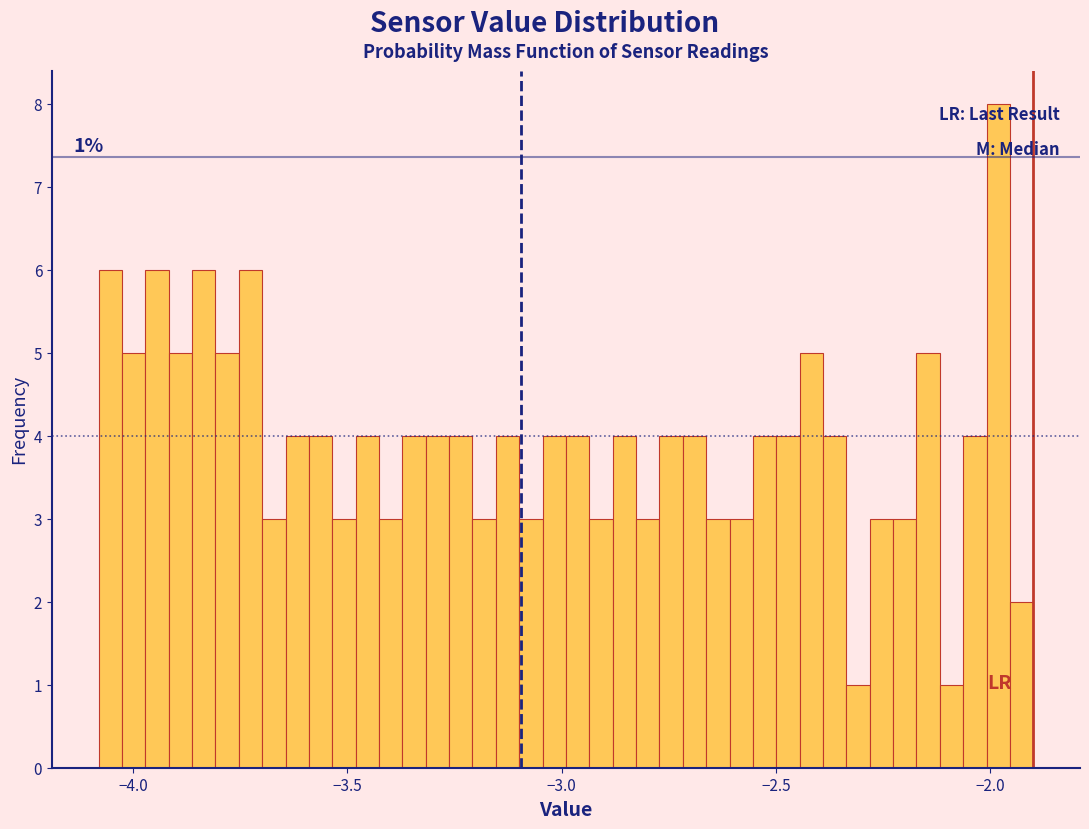

Read against the x-axis, roughly where is the centre of the tallest bar?

-2.00